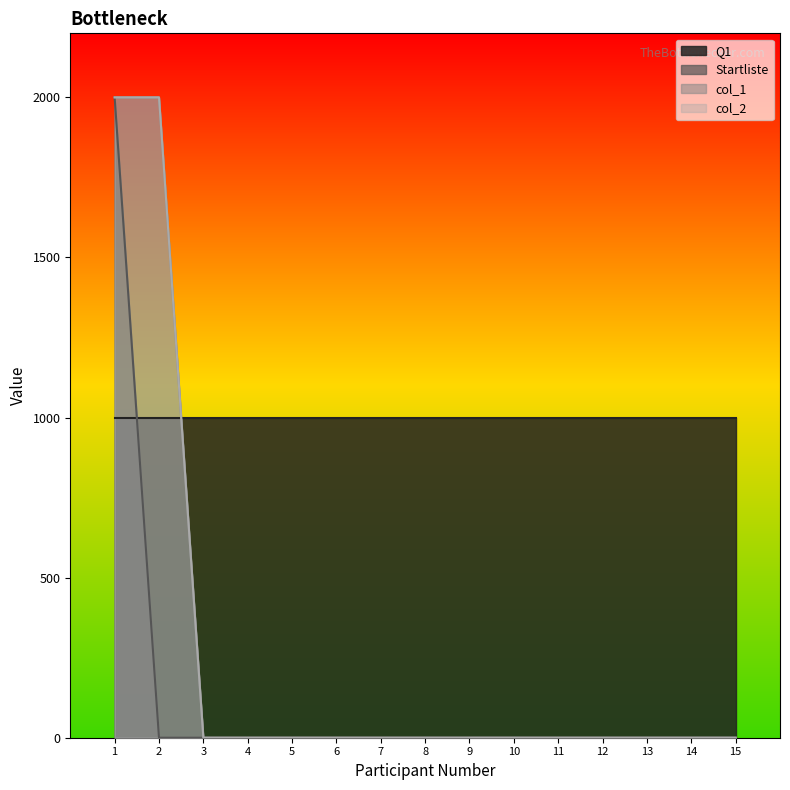

Between 14 and 8, which is larger?

14